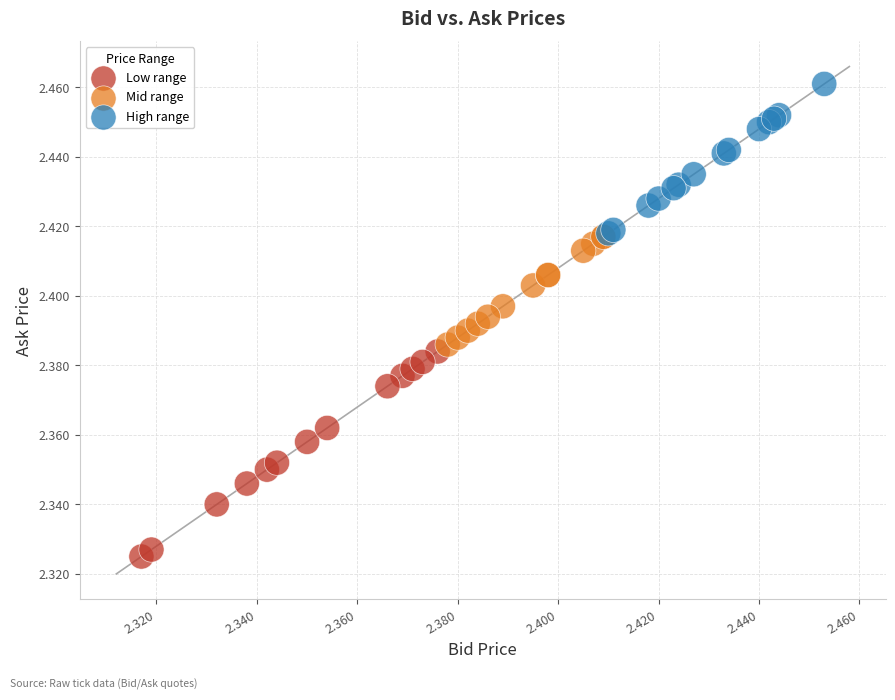

What are all the series names shown in the legend?

Low range, Mid range, High range